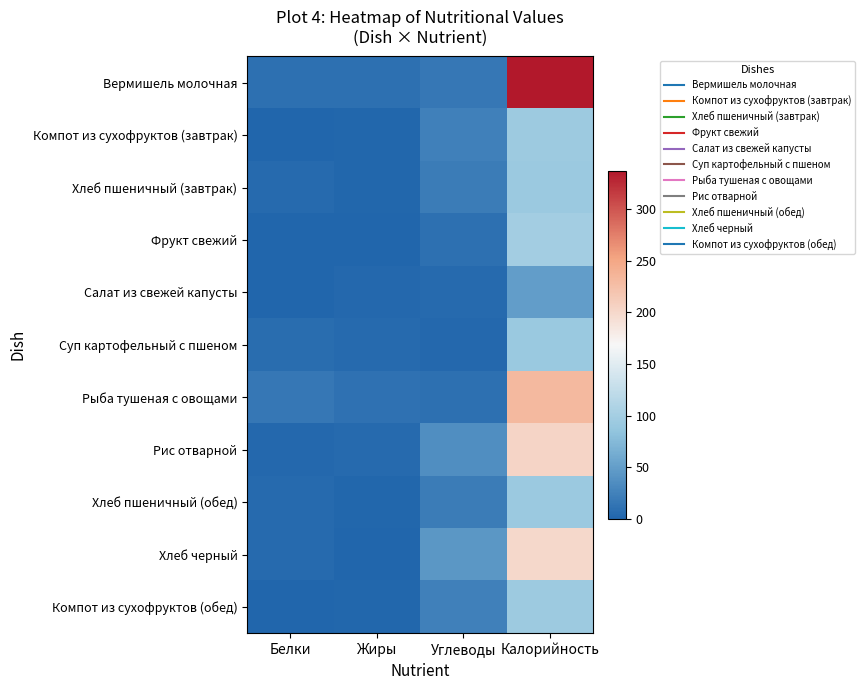

At which category is the sum across all series the highest?

Калорийность